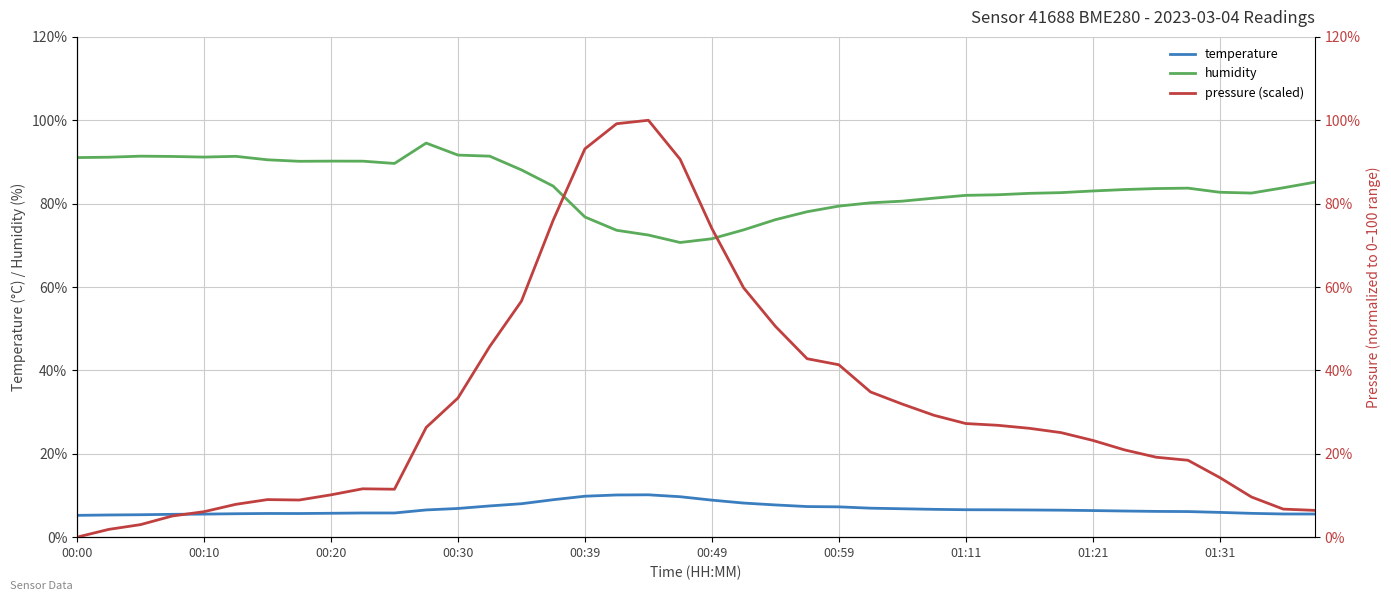

True or false: temperature and humidity intersect in this chart.

False